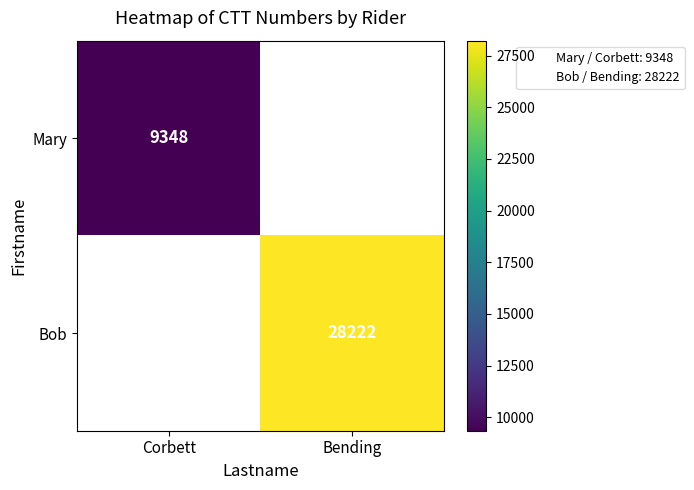

Rank the series by their maximum value, from lowest to highest.

Mary, Bob